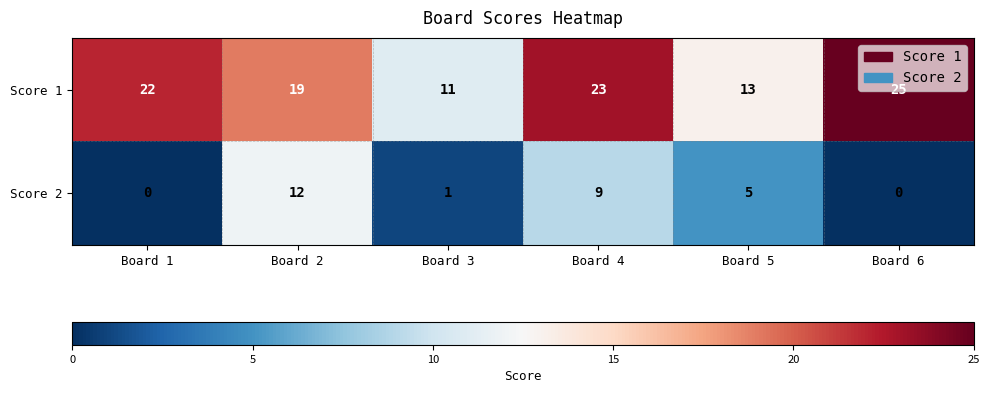

The Score 2 series shows 0 at Board 3. True or false?

False